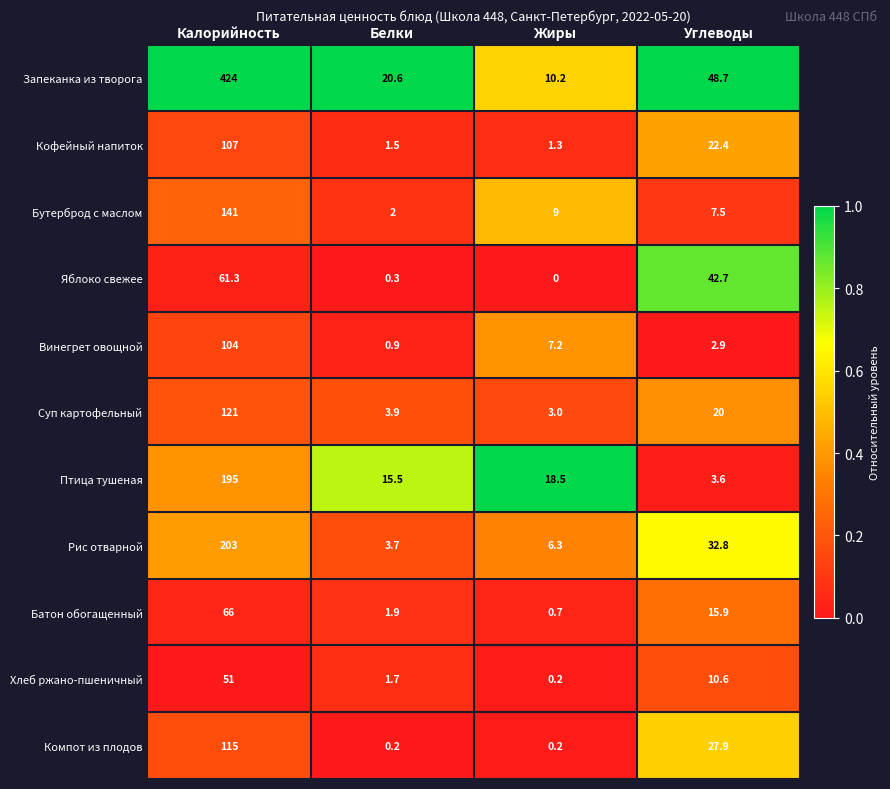

What is the lowest value of the Запеканка из творога series?

10.2